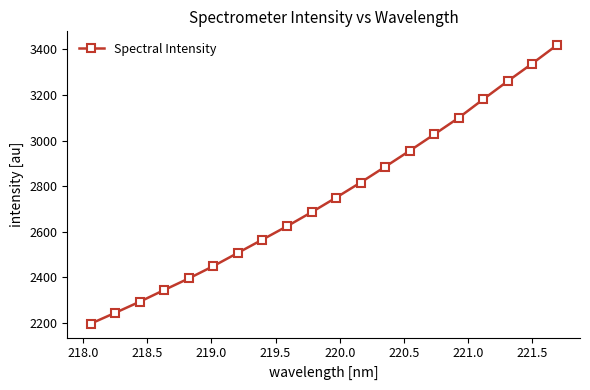

How many categories are shown in the chart?

20